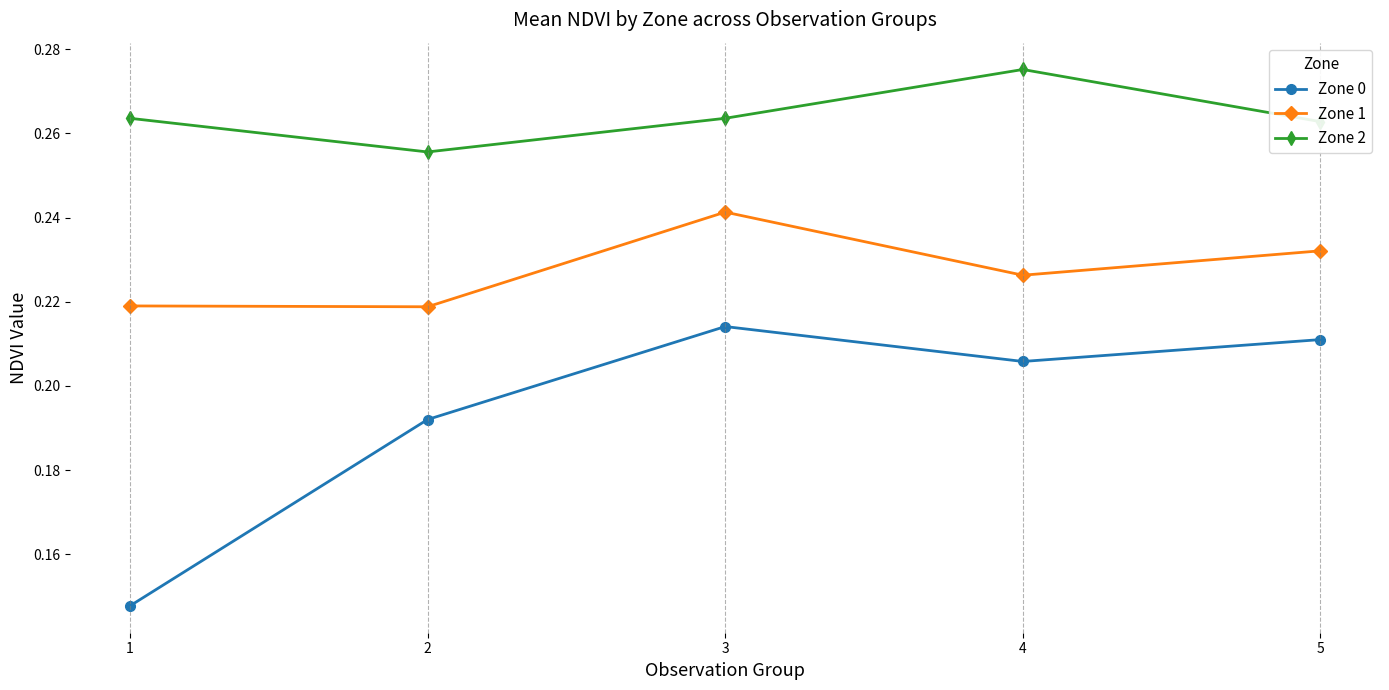

True or false: Zone 2 and Zone 0 intersect in this chart.

False